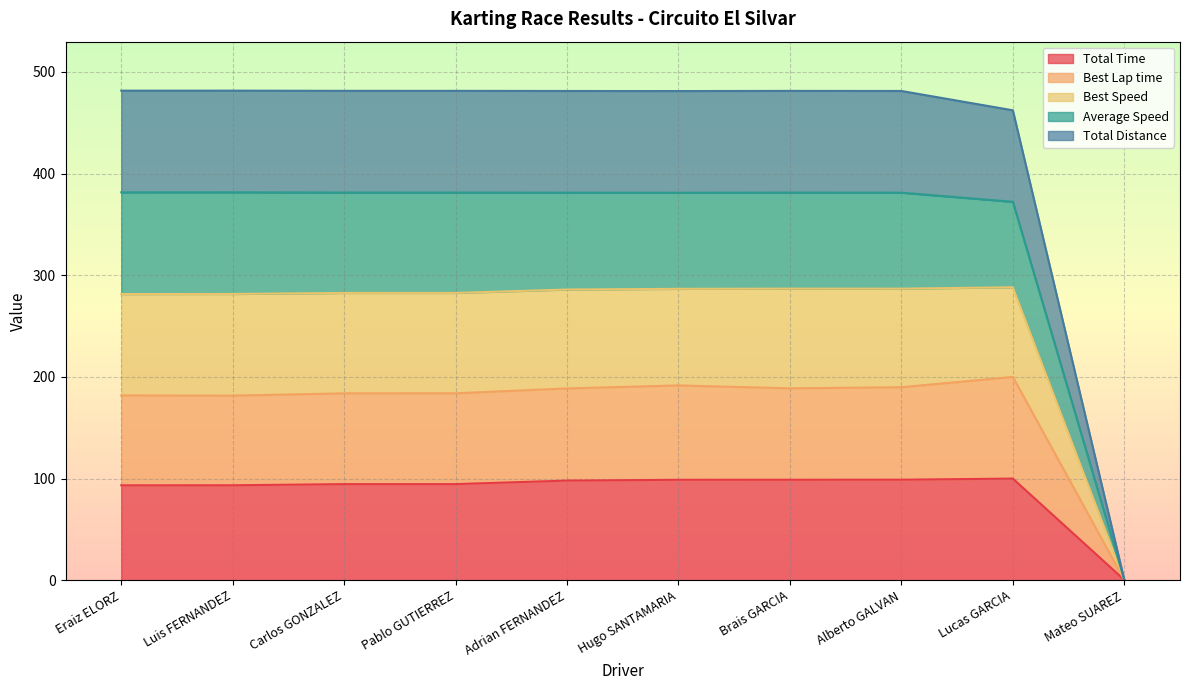

True or false: Total Time has a value of 29.0 at Lucas GARCIA.

False